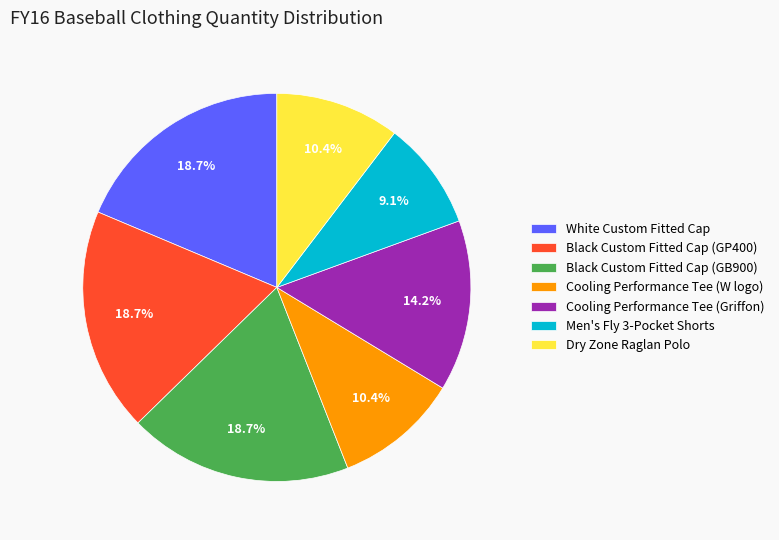

Is it true that Dry Zone Raglan Polo is 10% of the pie?

True